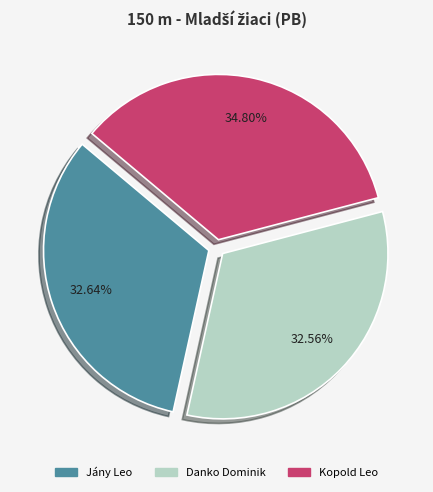

To the nearest percent, what is the difference between the largest and smallest slice percentages?

2%